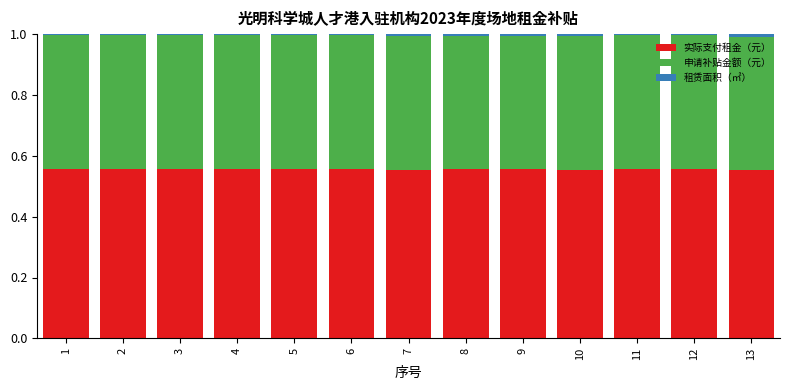

Is it true that 实际支付租金（元） equals 0.2 at 7?

False